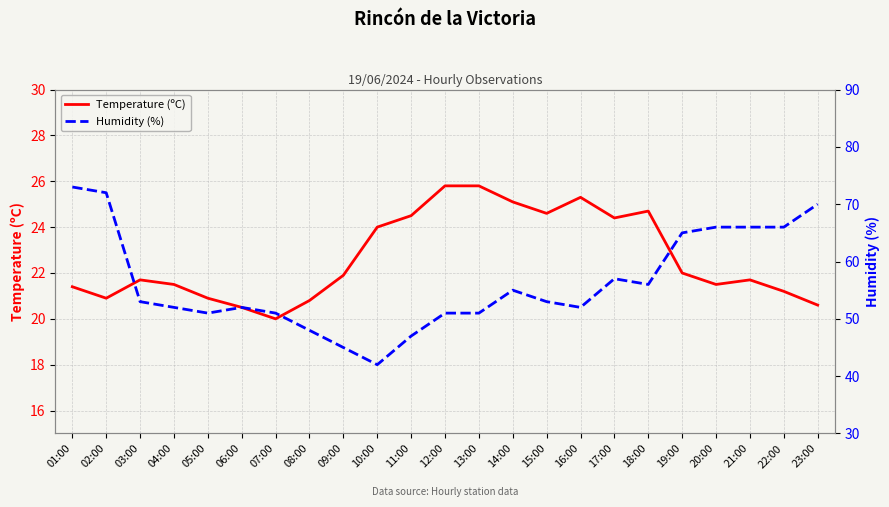

Reading left to right, transcribe all the data shown in this chart.

Temperature (ºC): 01:00=21.4	02:00=20.9	03:00=21.7	04:00=21.5	05:00=20.9	06:00=20.5	07:00=20.0	08:00=20.8	09:00=21.9	10:00=24.0	11:00=24.5	12:00=25.8	13:00=25.8	14:00=25.1	15:00=24.6	16:00=25.3	17:00=24.4	18:00=24.7	19:00=22.0	20:00=21.5	21:00=21.7	22:00=21.2	23:00=20.6
Humidity (%): 01:00=73.0	02:00=72.0	03:00=53.0	04:00=52.0	05:00=51.0	06:00=52.0	07:00=51.0	08:00=48.0	09:00=45.0	10:00=42.0	11:00=47.0	12:00=51.0	13:00=51.0	14:00=55.0	15:00=53.0	16:00=52.0	17:00=57.0	18:00=56.0	19:00=65.0	20:00=66.0	21:00=66.0	22:00=66.0	23:00=70.0